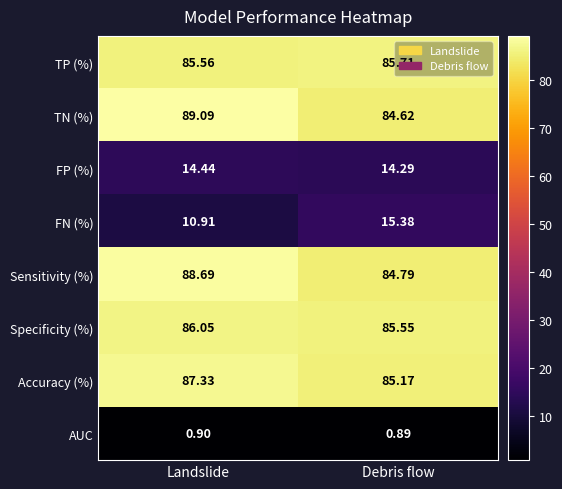

Which series has the largest total across all categories?

TN (%)